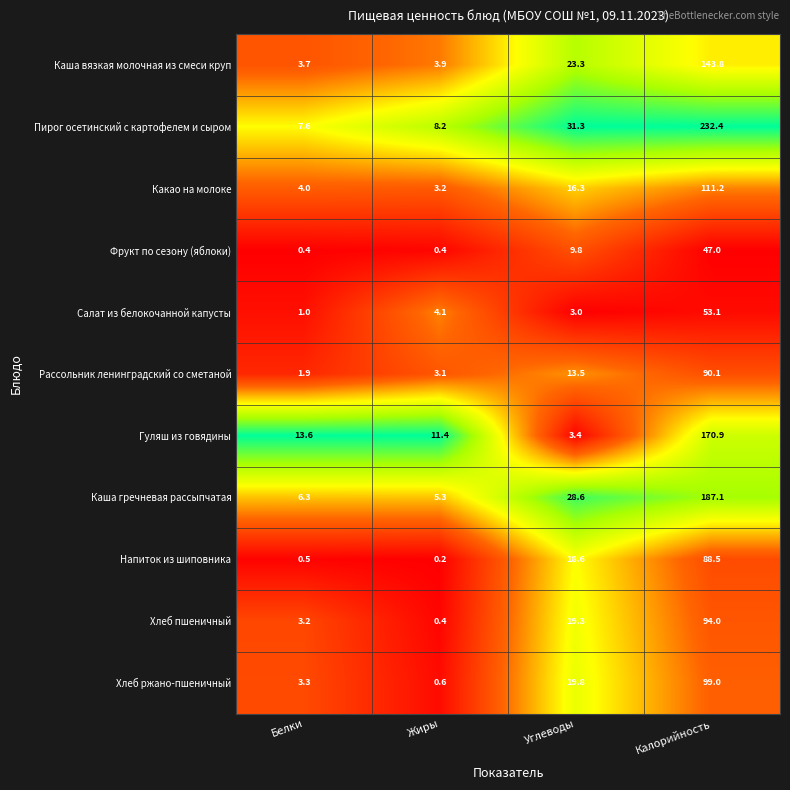

At how many categories does at least one series exceed 0?

4